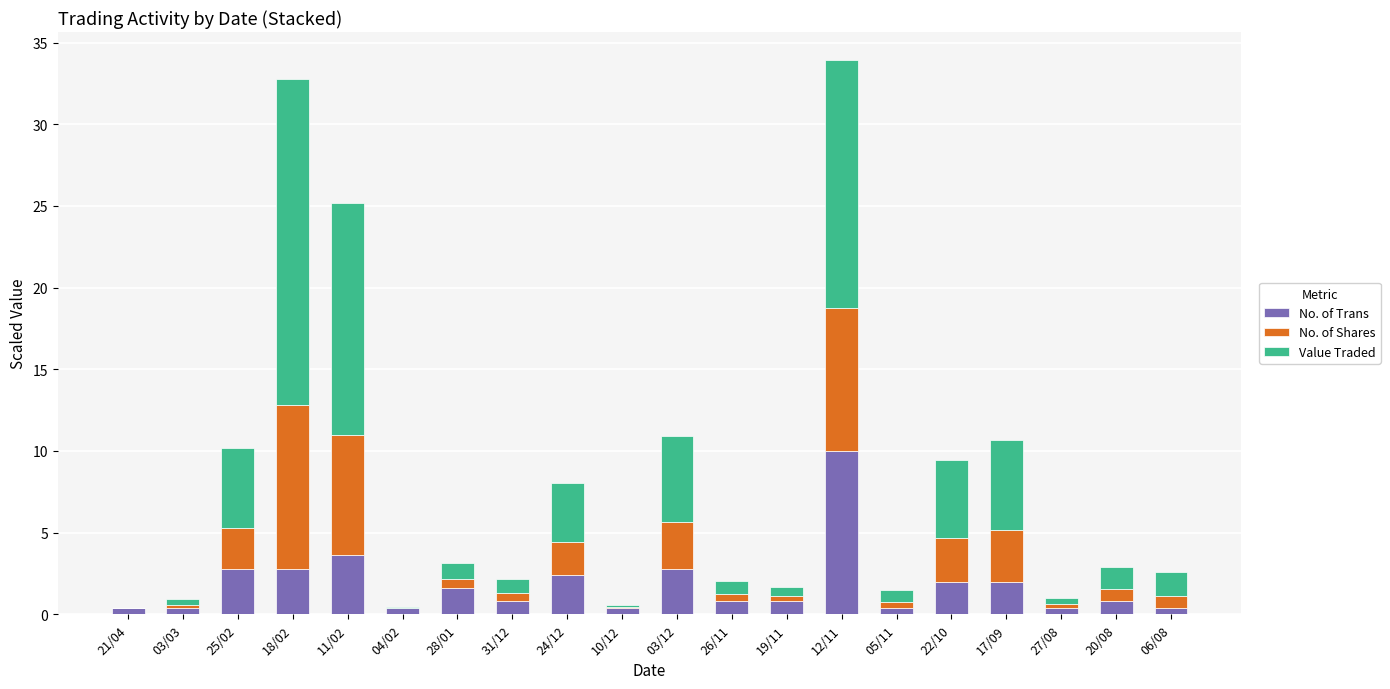

How many categories are shown in the chart?

20